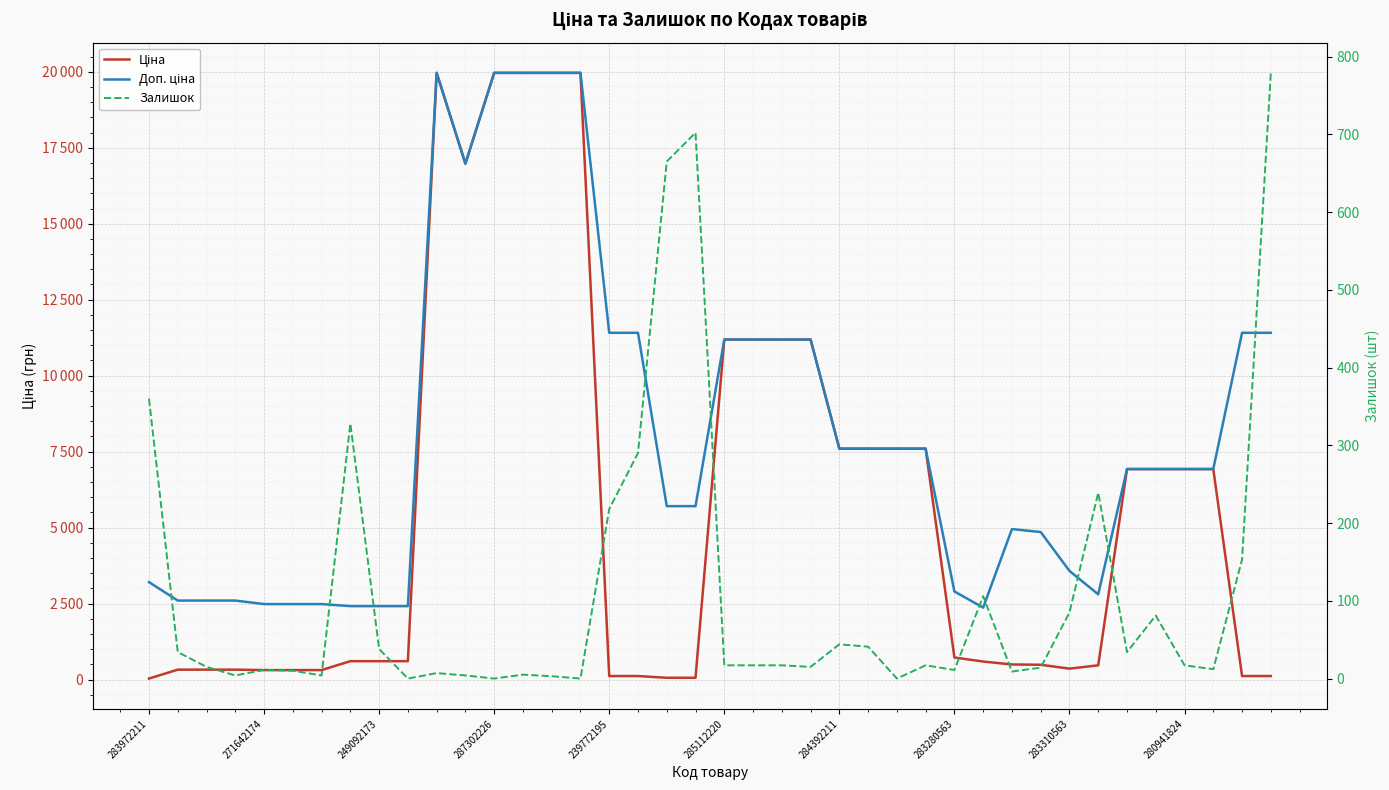

Rank the series by their average value, from lowest to highest.

Залишок, Ціна, Доп. ціна